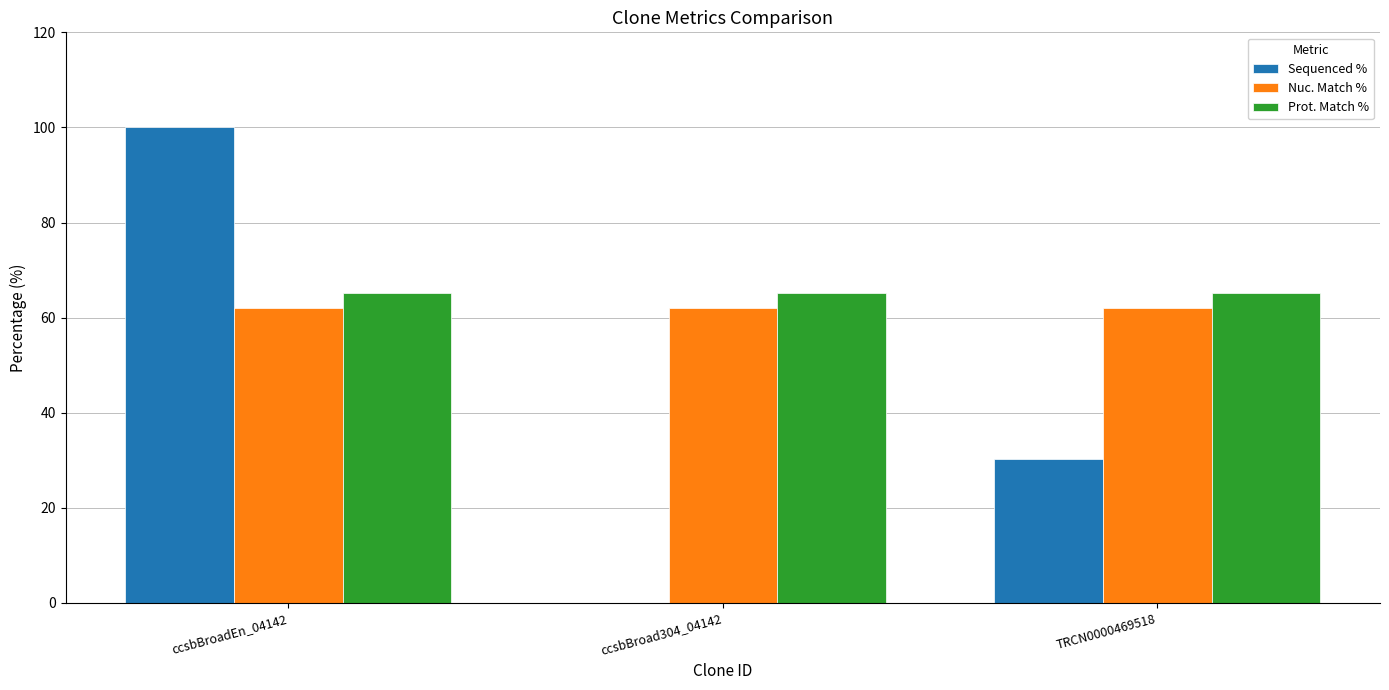

Which series has the largest total across all categories?

Prot. Match %